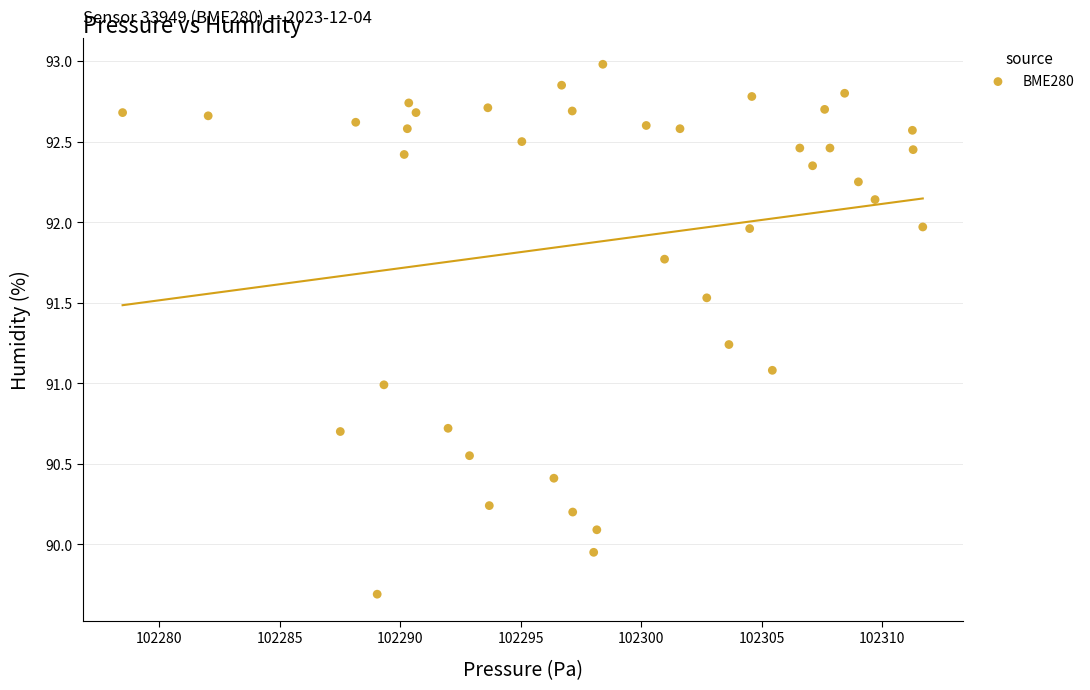

What is the range of X values (max minus min)?

33.2